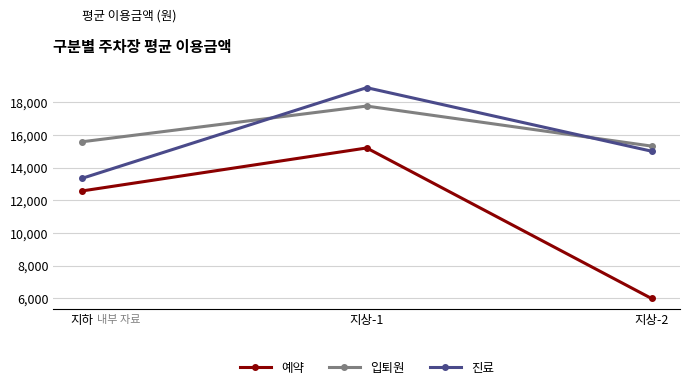

What position from the right is 지상-2?

1